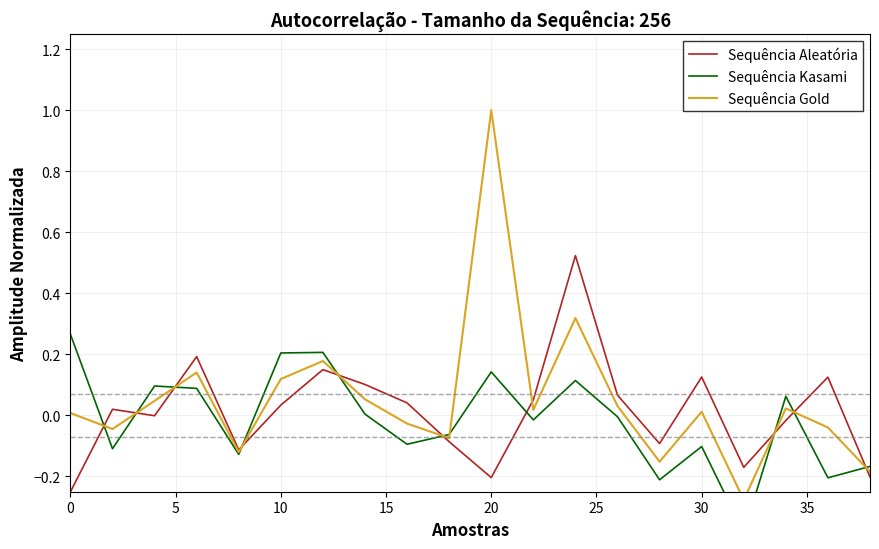

The value of Sequência Aleatória at 20 is -0.3. True or false?

False